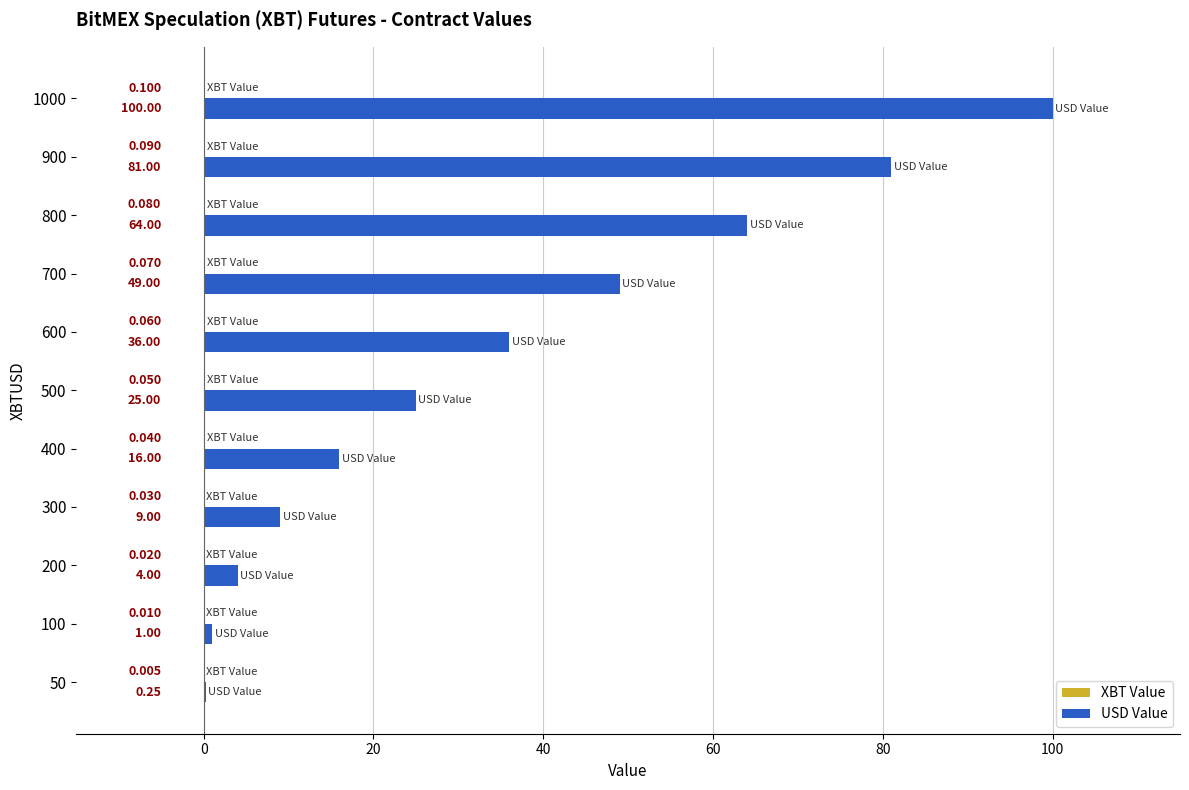

Which series has the largest total across all categories?

USD Value